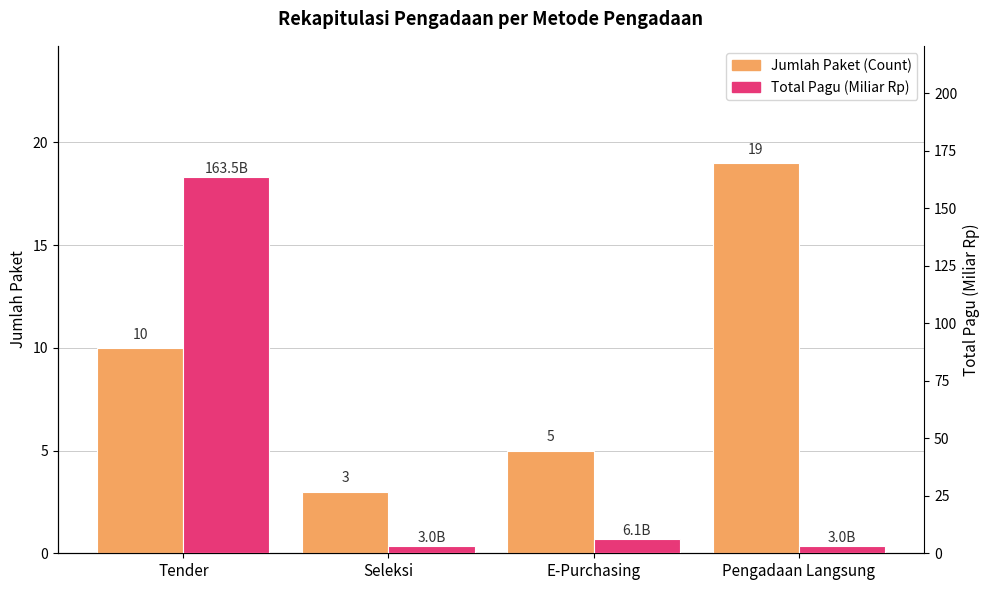

Which series has the largest total across all categories?

Total Pagu (Miliar Rp)